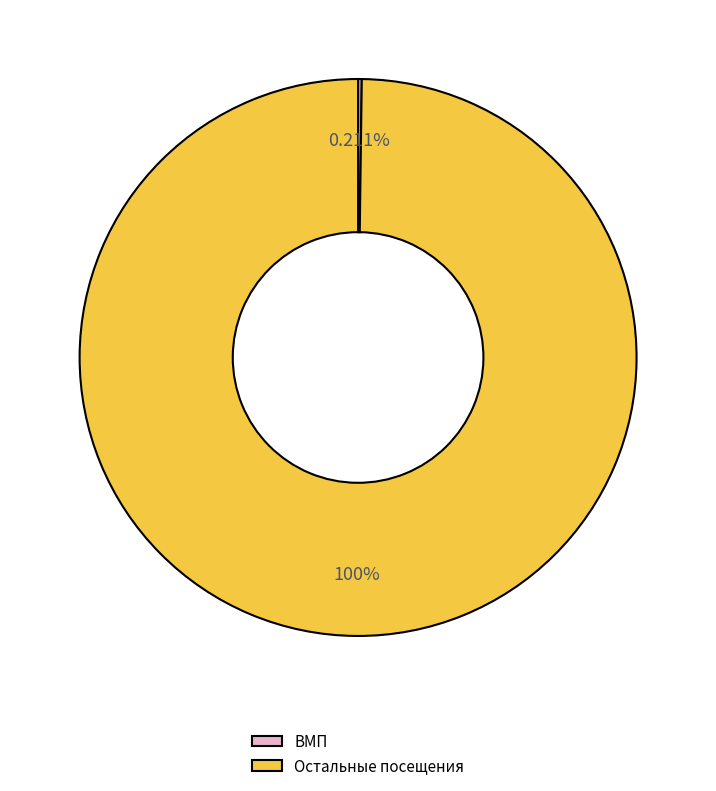

Is there a majority slice in this chart?

Yes